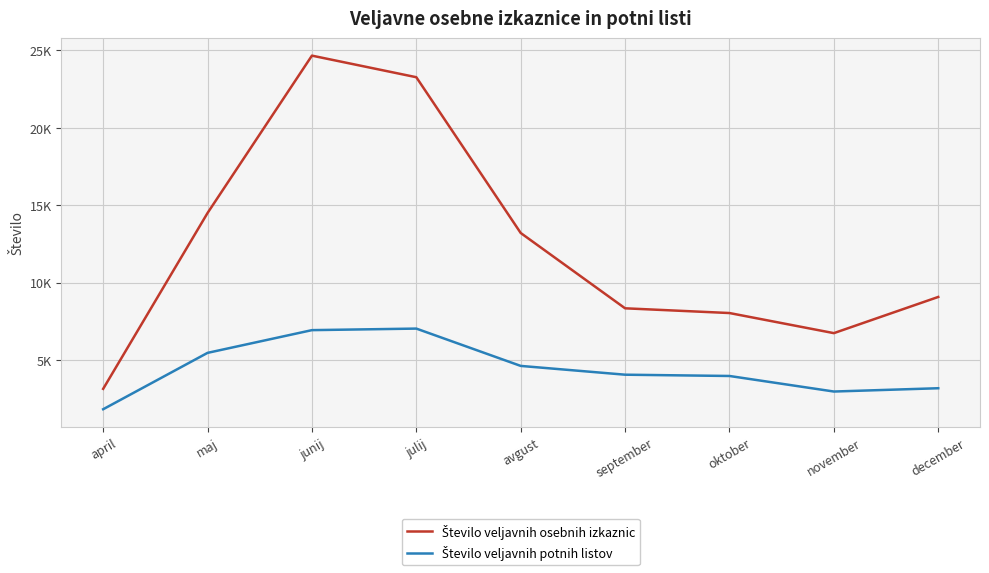

Does the chart display data point markers on the line(s)?

No